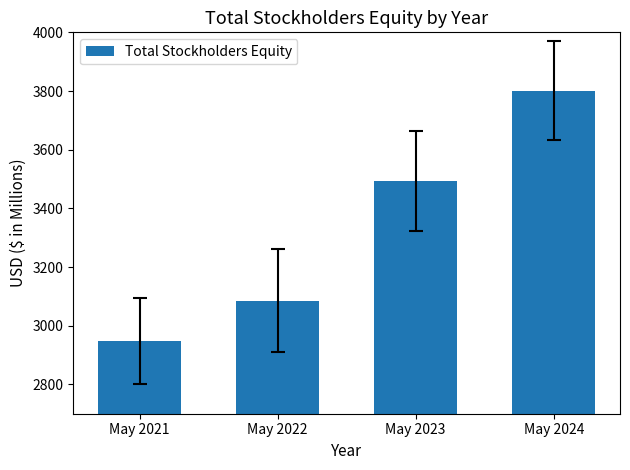

Rank the categories by value from lowest to highest.

May 2021, May 2022, May 2023, May 2024